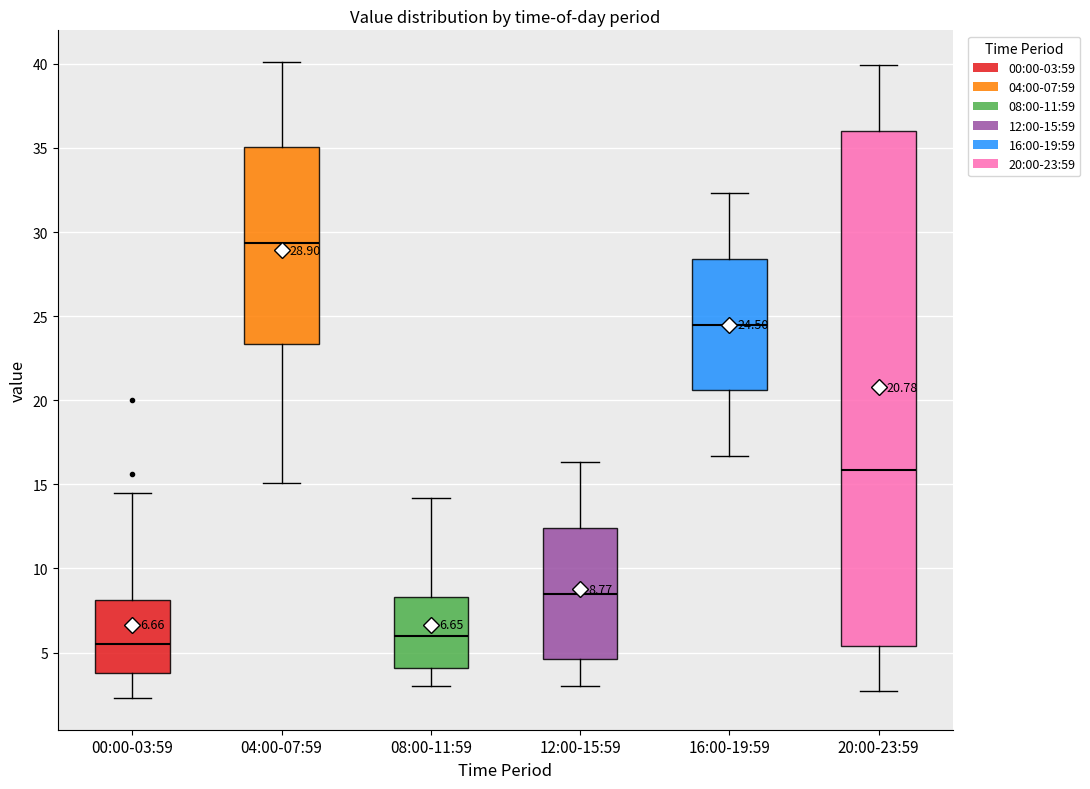

Comparing the boxes themselves (not the whiskers), which one is the tallest?

20:00-23:59